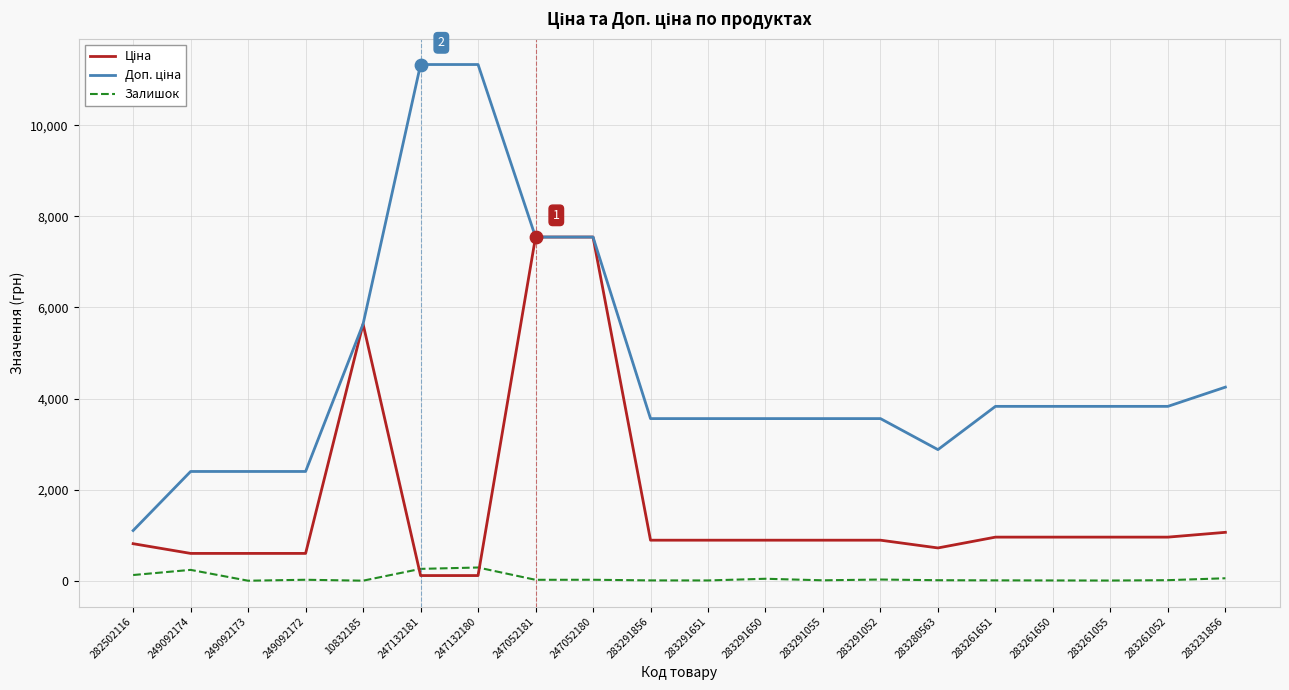

What is the greatest value displayed?

11334.0